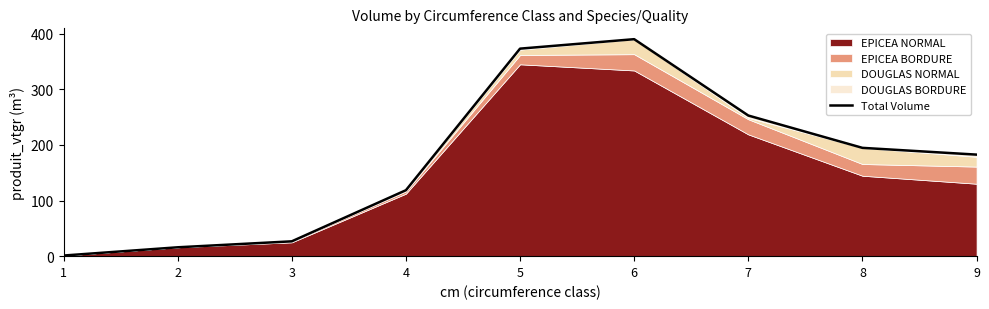

What is the difference between the values at 8 and 6?

195.5